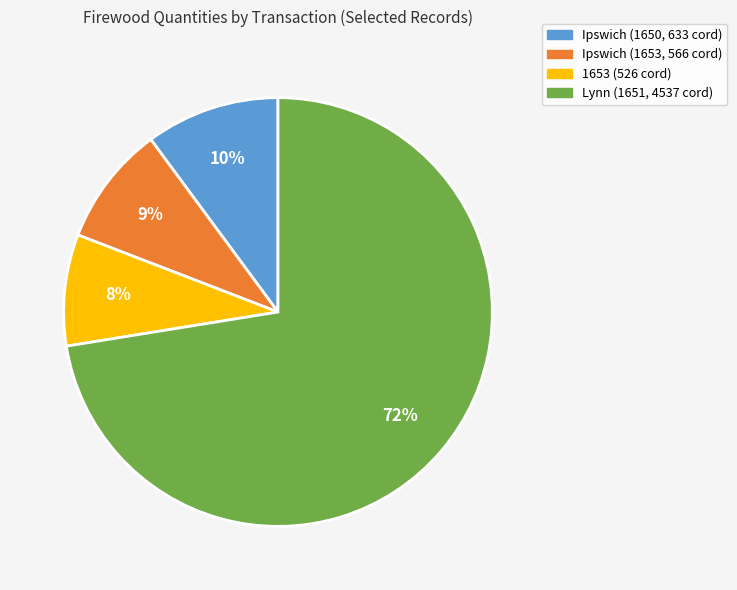

How many segments does this pie chart have?

4